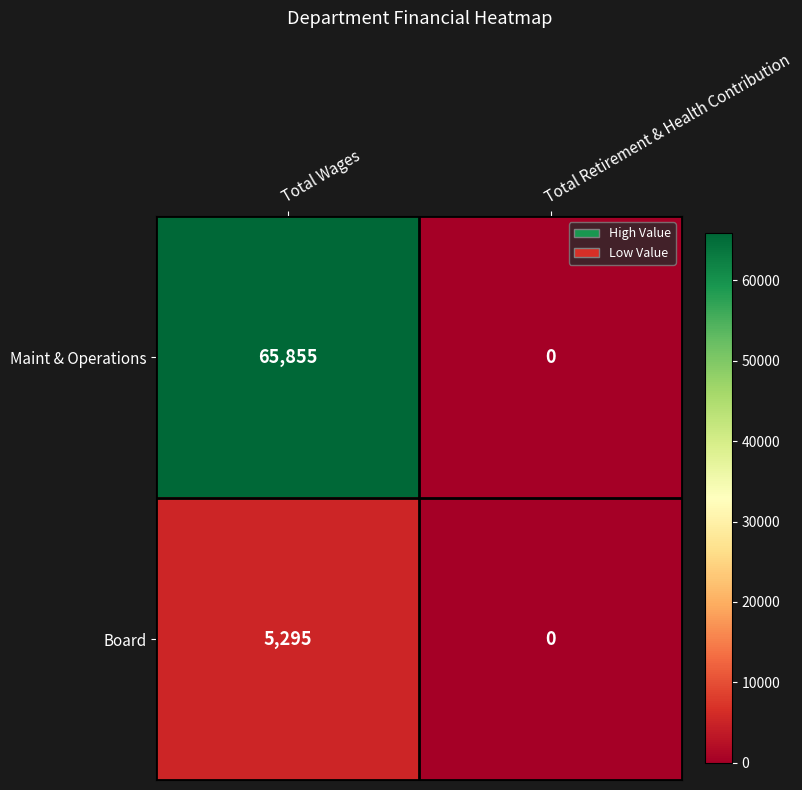

How many categories are shown in the chart?

2